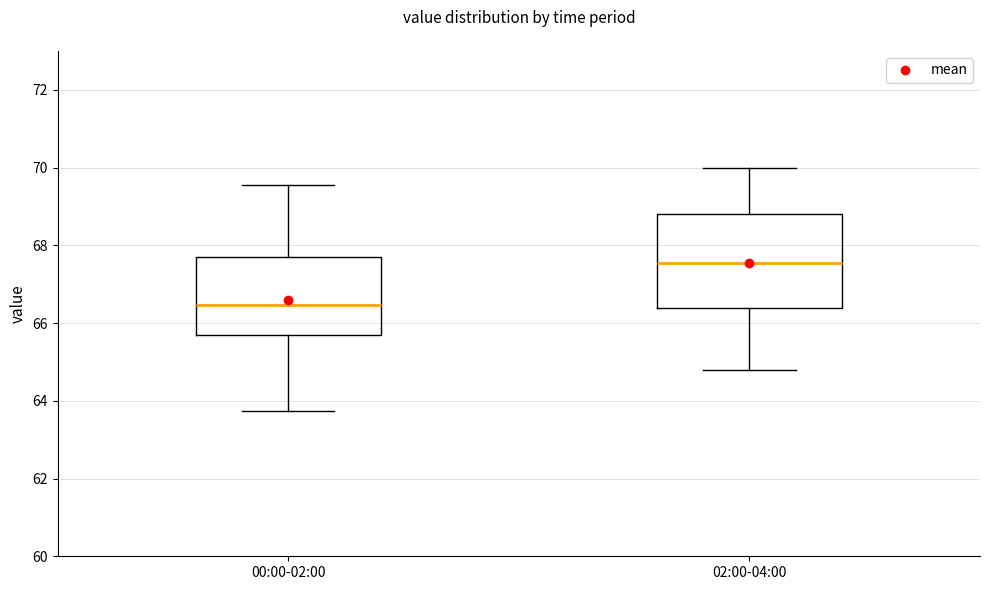

Which box is the tallest, from its lower edge to its upper edge?

02:00-04:00